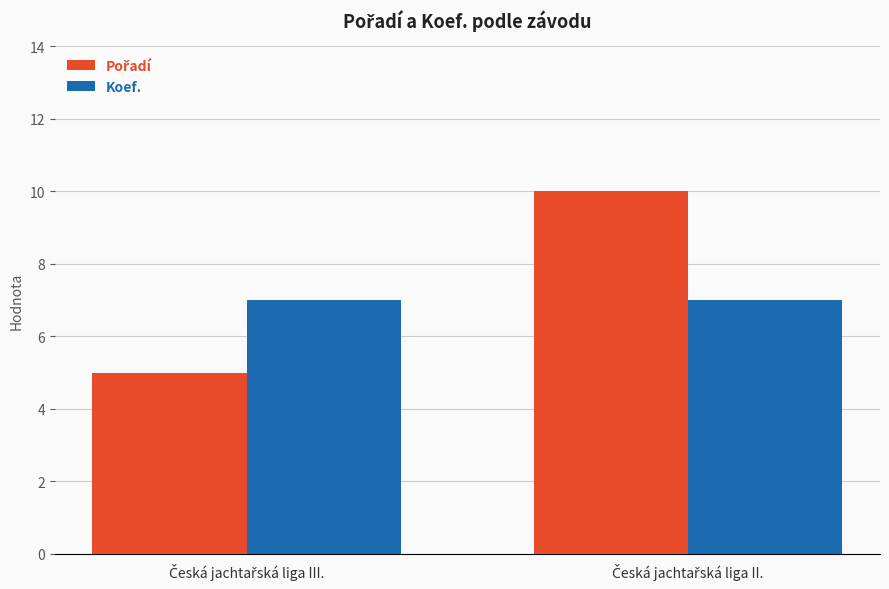

What is the maximum value for Koef.?

7